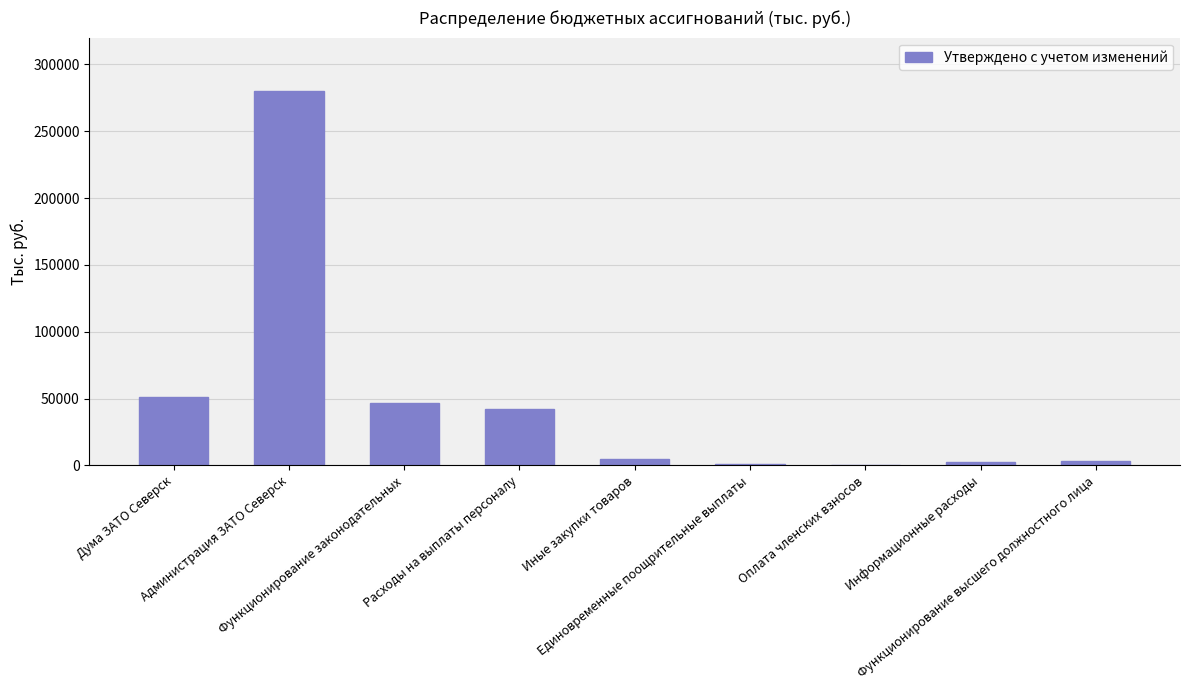

Which category has the highest value across all series?

Администрация ЗАТО Северск